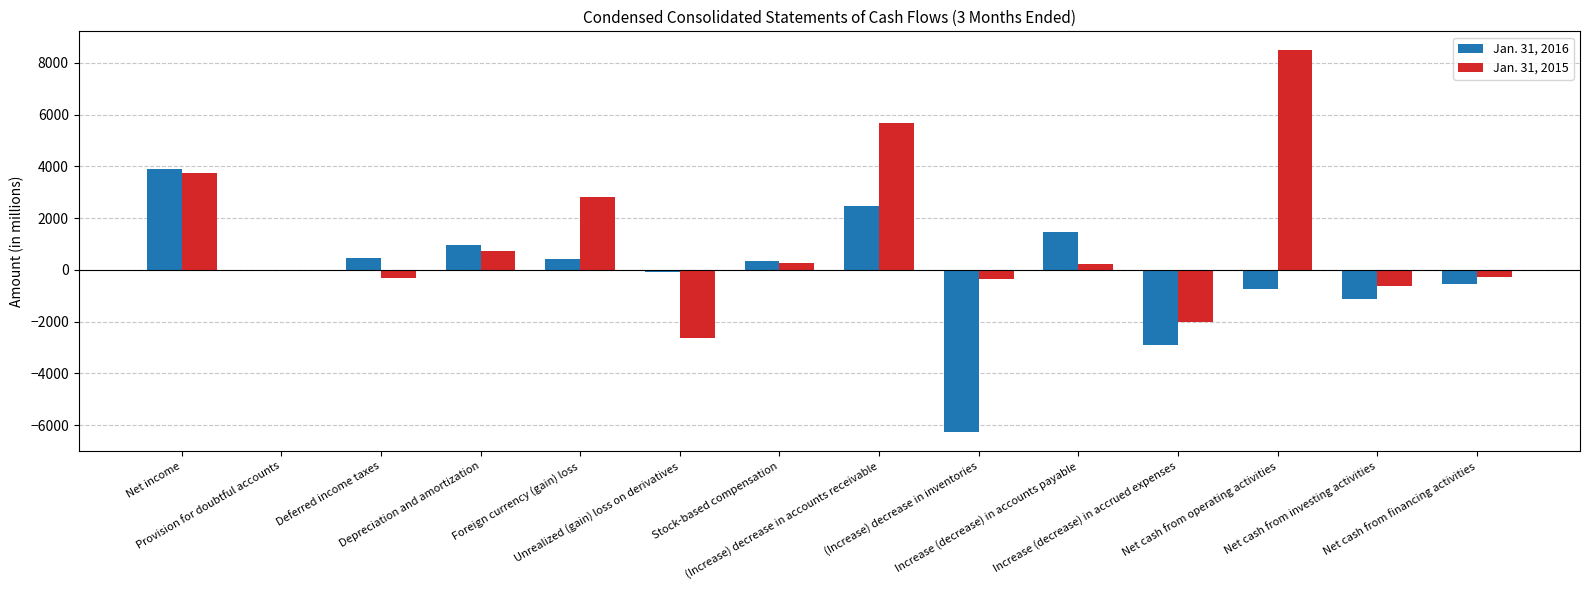

What is the value of the Jan. 31, 2016 bar at the 3rd from the left?

469